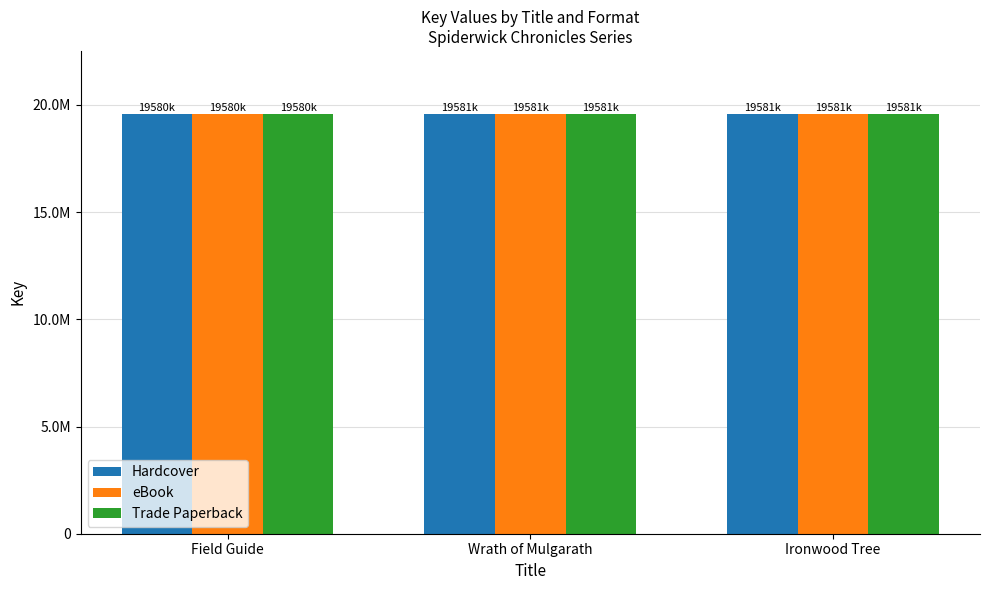

Which series has the widest spread of values?

Hardcover